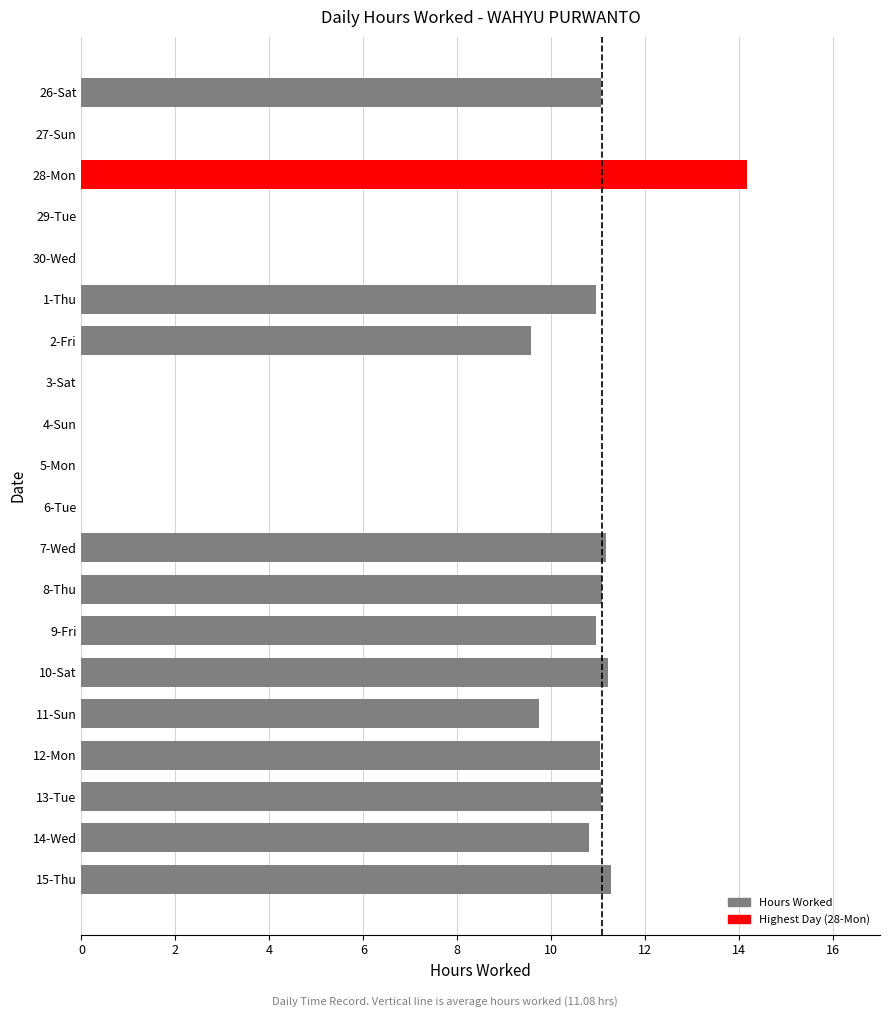

Which category has the highest value across all series?

28-Mon